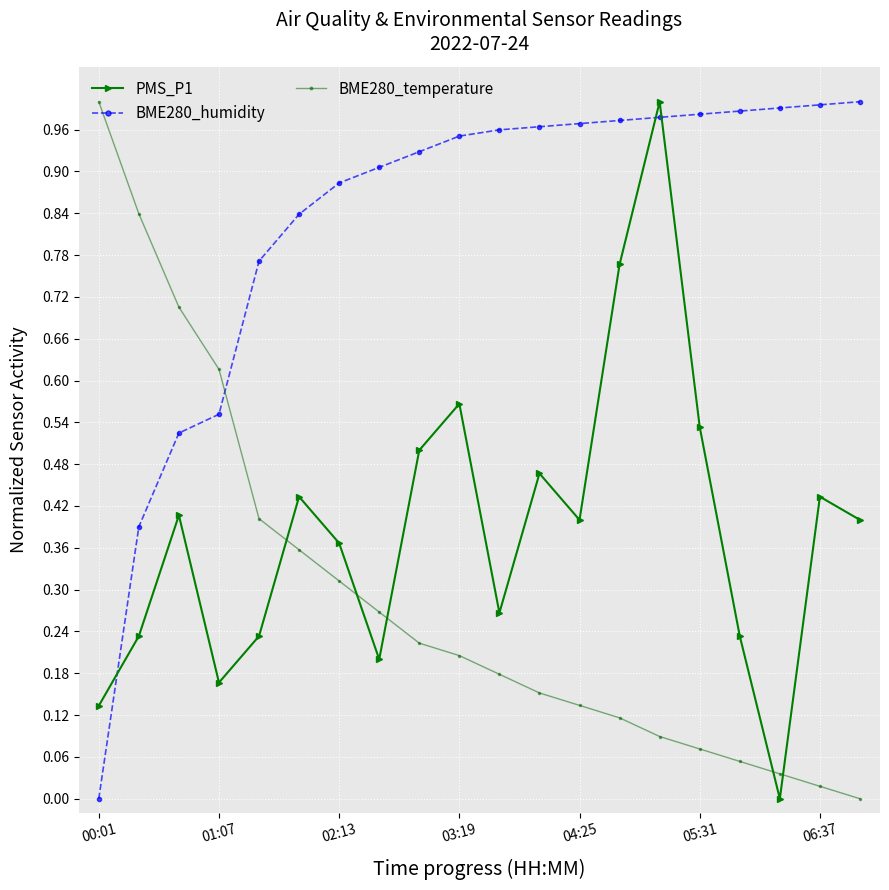

How many series are shown in this chart?

3